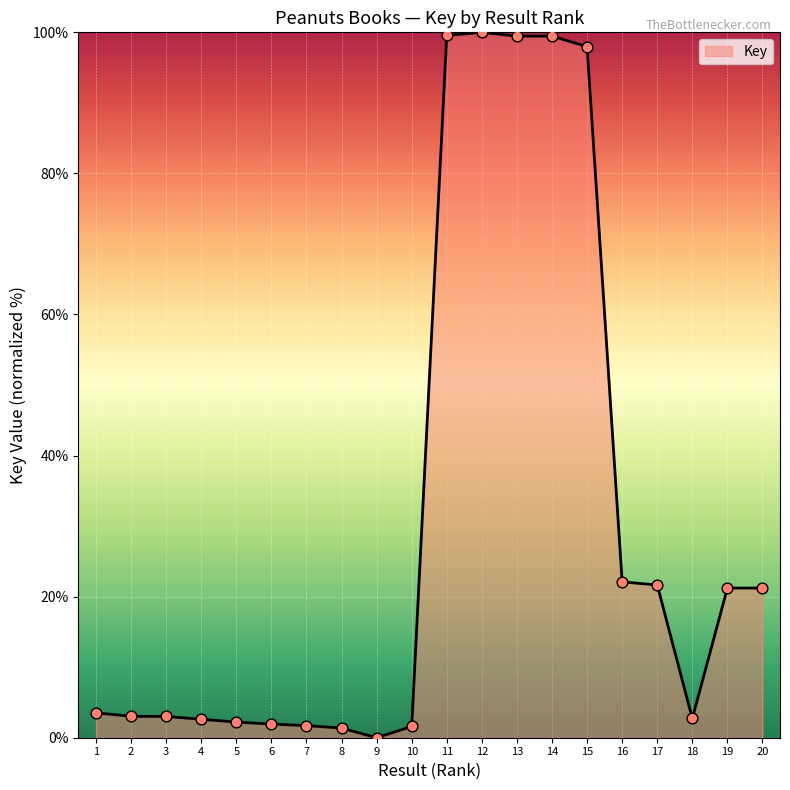

Which has a higher value, 14 or 2?

14